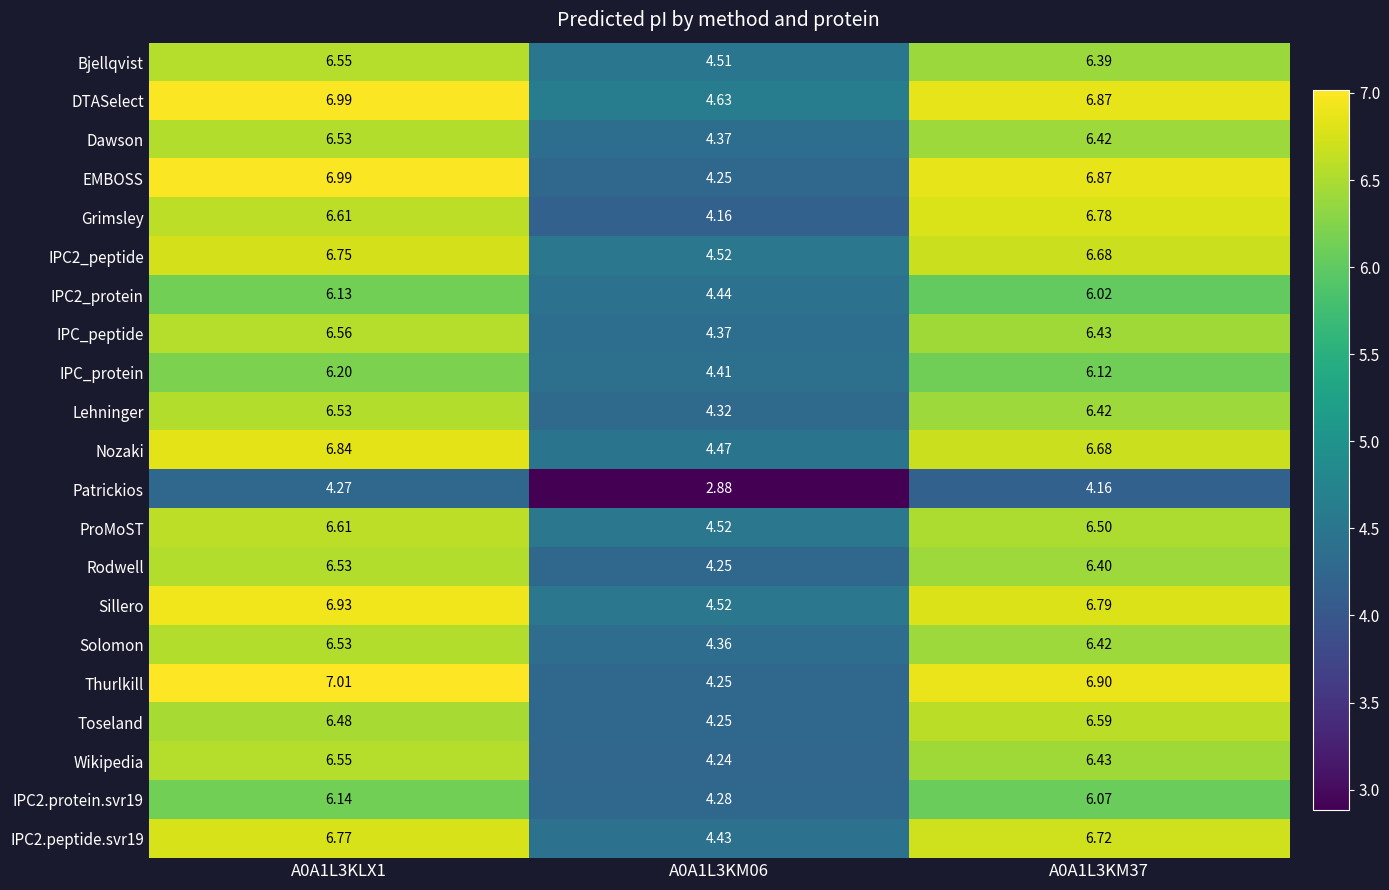

Between A0A1L3KLX1 and A0A1L3KM06, which series saw the biggest shift?

Thurlkill